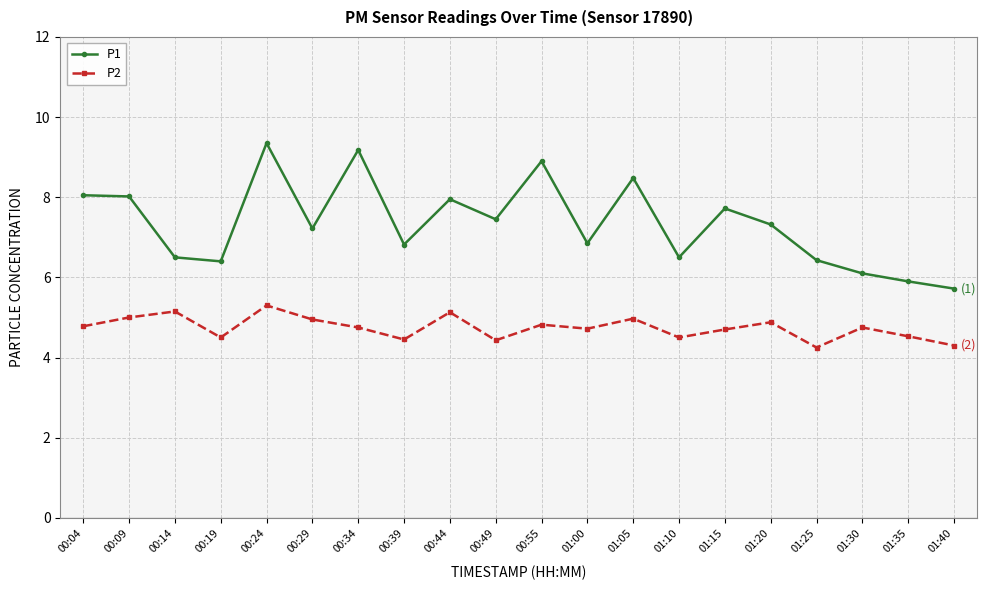

What is the difference between the maximum and minimum values in the P1 series?

3.6